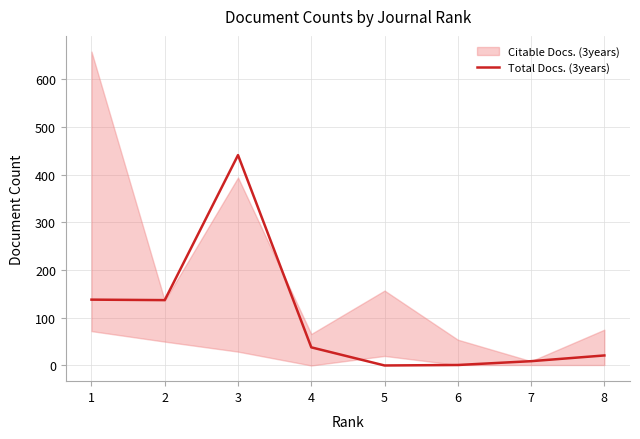

What is the change in value from 2 to 7?

-128